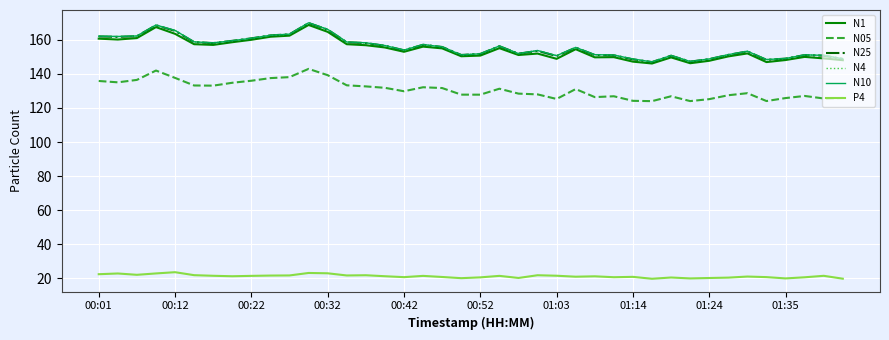

What is the lowest value of the N05 series?

124.0